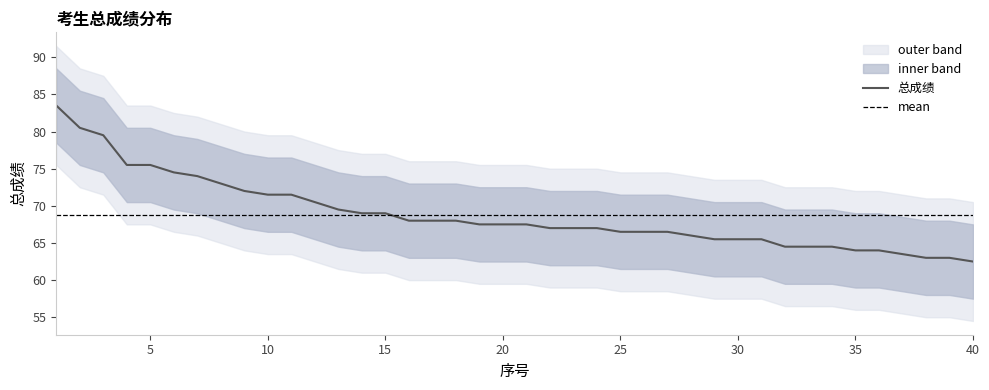

What is the minimum value for 总成绩?

62.5